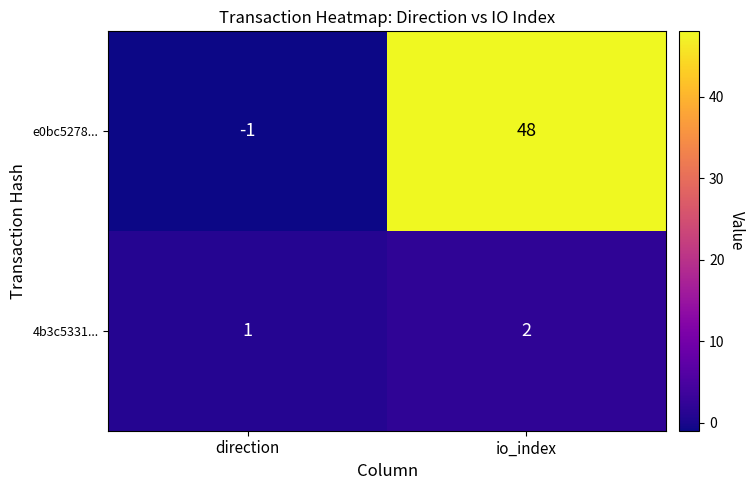

Which series changed the most between direction and io_index?

e0bc5278...